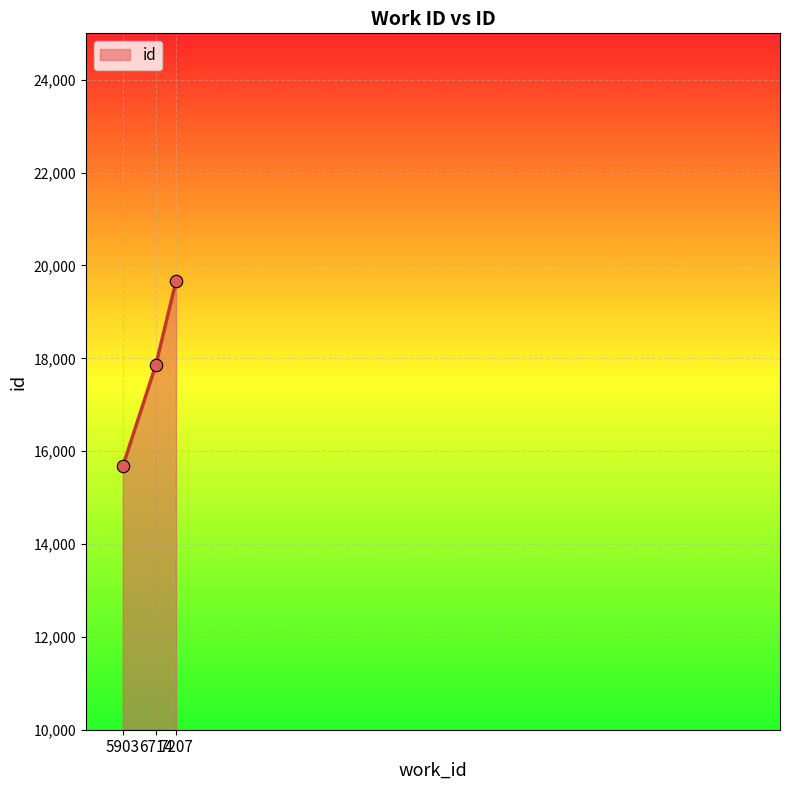

What is the change in value from 5903 to 7207?

+3989